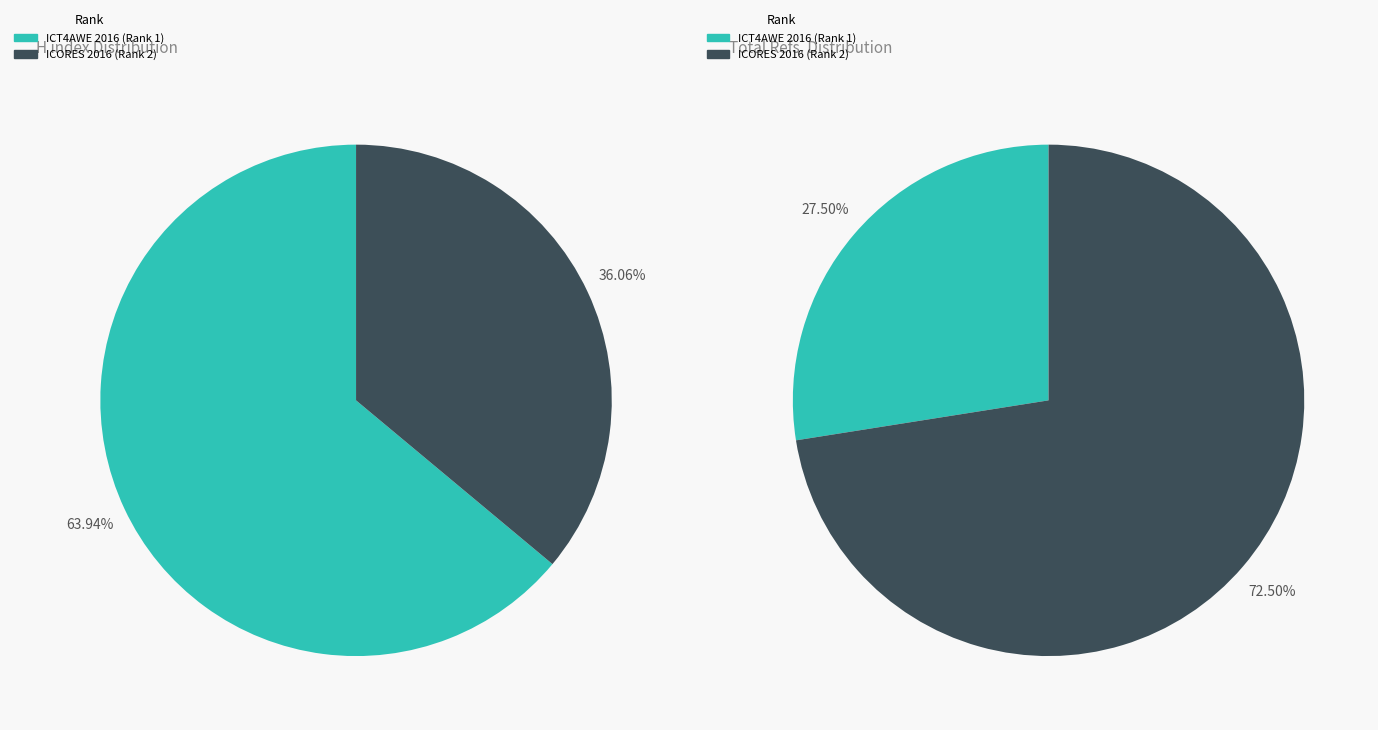

The ICORES 2016 (Rank 2) slice represents 40% of the pie. True or false?

False